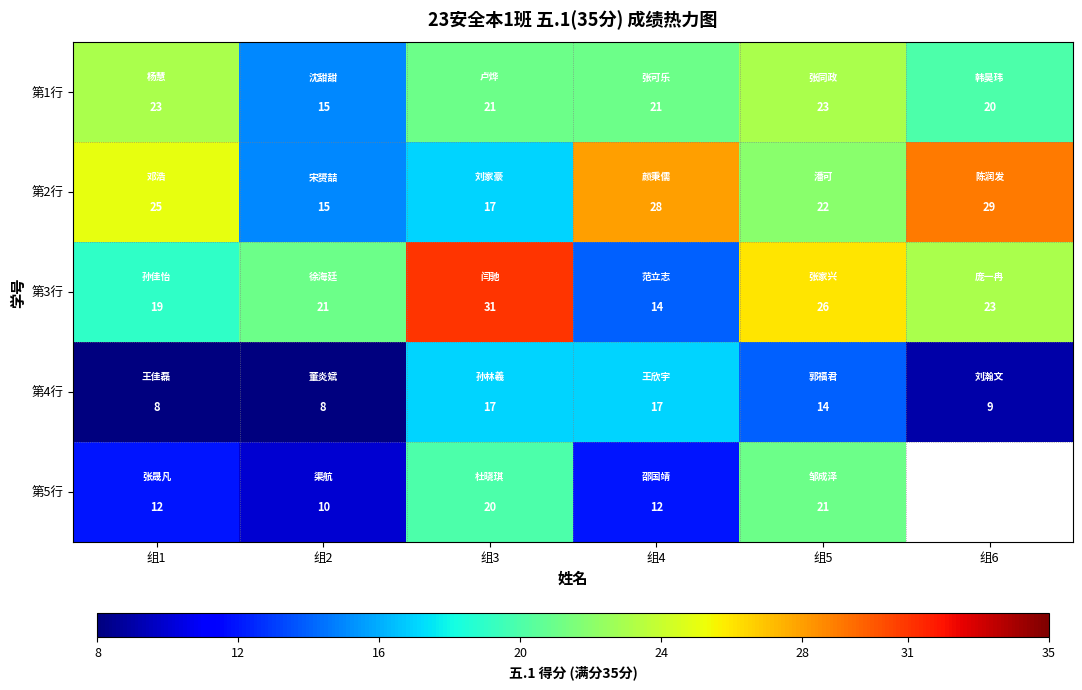

Where does the 第3行 series first go above 23?

组3